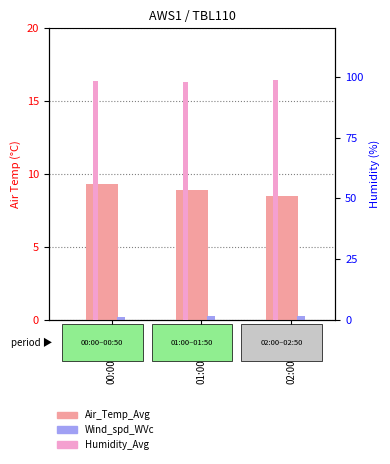

Reading right to left, list all the values displayed in this chart.

Air_Temp_Avg: 8.5	8.9	9.3
Wind_spd_WVc: 0.3	0.3	0.2
Humidity_Avg: 98.9	98.1	98.2